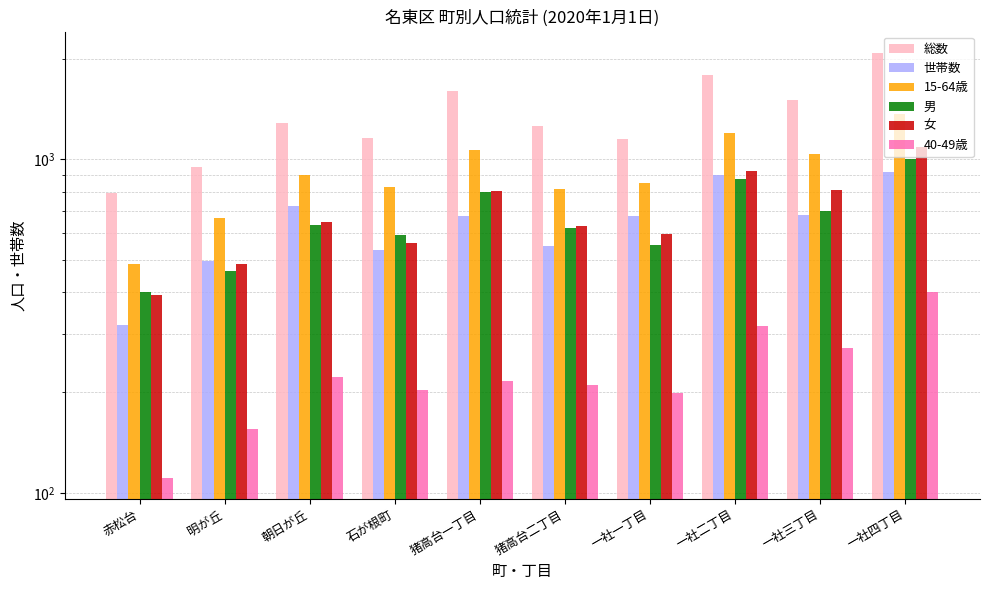

What is the sum of the 女 values at 明が丘 and 一社二丁目?

1412